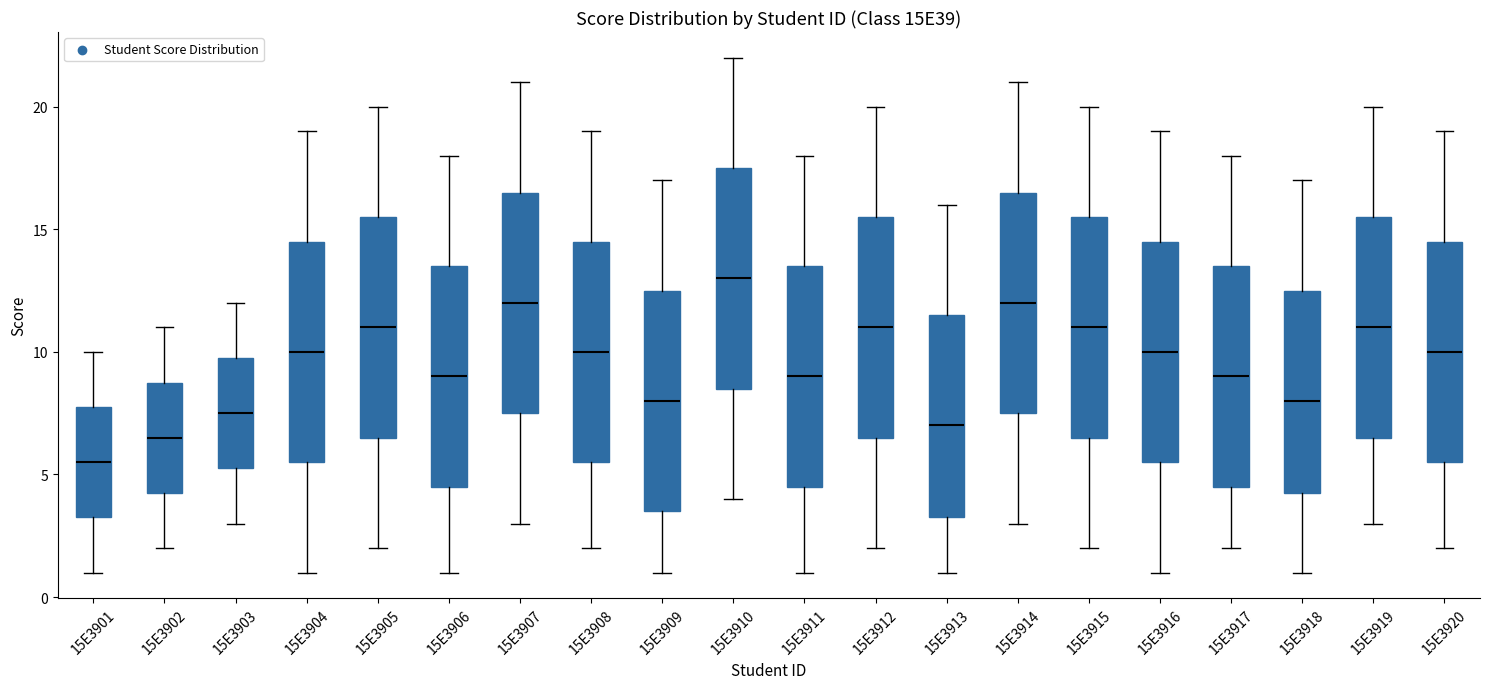

Reading left to right, transcribe this box plot: for each box, give where its median line is, the range the box spans, and where its two whiskers end, as read against the y-axis. The values are not printed on the chart, so give them approximately, as read against the axis.

15E3901: median 5.5, box 3.5 to 8.0, whiskers 1.0 to 10.0
15E3902: median 6.5, box 4.5 to 9.0, whiskers 2.0 to 11.0
15E3903: median 7.5, box 5.5 to 10.0, whiskers 3.0 to 12.0
15E3904: median 10.0, box 5.5 to 14.5, whiskers 1.0 to 19.0
15E3905: median 11.0, box 6.5 to 15.5, whiskers 2.0 to 20.0
15E3906: median 9.0, box 4.5 to 13.5, whiskers 1.0 to 18.0
15E3907: median 12.0, box 7.5 to 16.5, whiskers 3.0 to 21.0
15E3908: median 10.0, box 5.5 to 14.5, whiskers 2.0 to 19.0
15E3909: median 8.0, box 3.5 to 12.5, whiskers 1.0 to 17.0
15E3910: median 13.0, box 8.5 to 17.5, whiskers 4.0 to 22.0
15E3911: median 9.0, box 4.5 to 13.5, whiskers 1.0 to 18.0
15E3912: median 11.0, box 6.5 to 15.5, whiskers 2.0 to 20.0
15E3913: median 7.0, box 3.5 to 11.5, whiskers 1.0 to 16.0
15E3914: median 12.0, box 7.5 to 16.5, whiskers 3.0 to 21.0
15E3915: median 11.0, box 6.5 to 15.5, whiskers 2.0 to 20.0
15E3916: median 10.0, box 5.5 to 14.5, whiskers 1.0 to 19.0
15E3917: median 9.0, box 4.5 to 13.5, whiskers 2.0 to 18.0
15E3918: median 8.0, box 4.5 to 12.5, whiskers 1.0 to 17.0
15E3919: median 11.0, box 6.5 to 15.5, whiskers 3.0 to 20.0
15E3920: median 10.0, box 5.5 to 14.5, whiskers 2.0 to 19.0